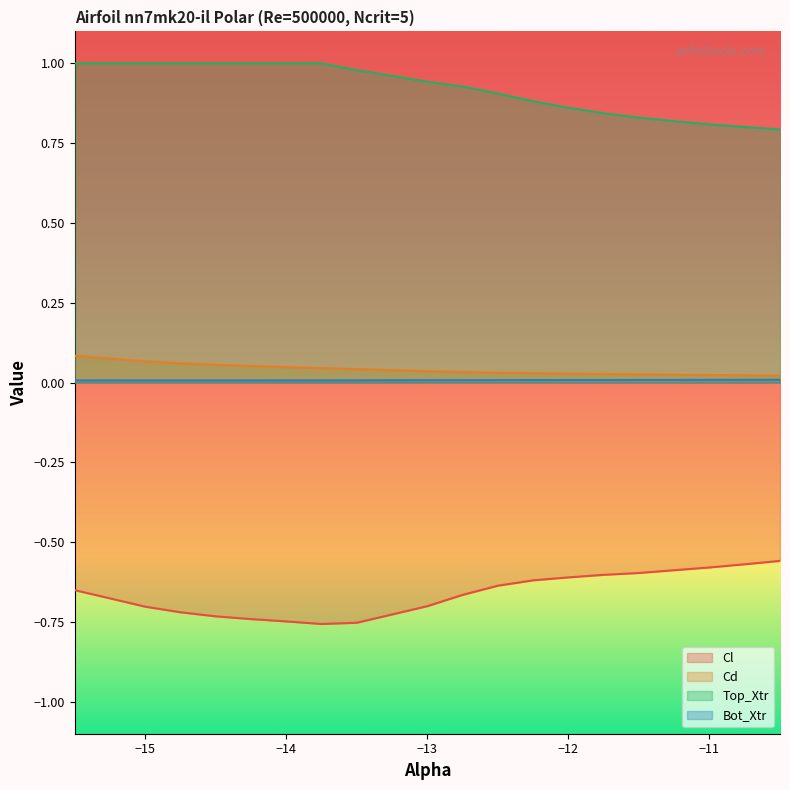

Count the Bot_Xtr values in the range 0 to 1.

20